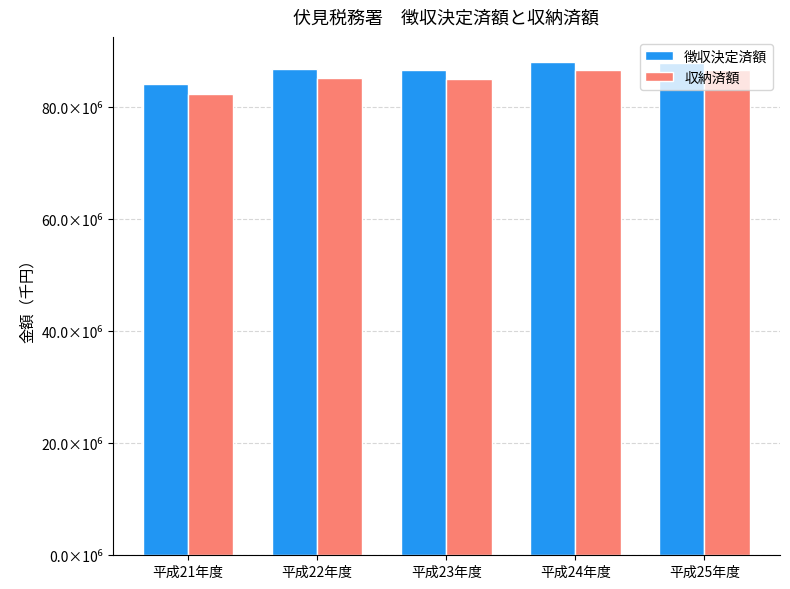

What is the label of the 2nd bar from the left?

平成22年度